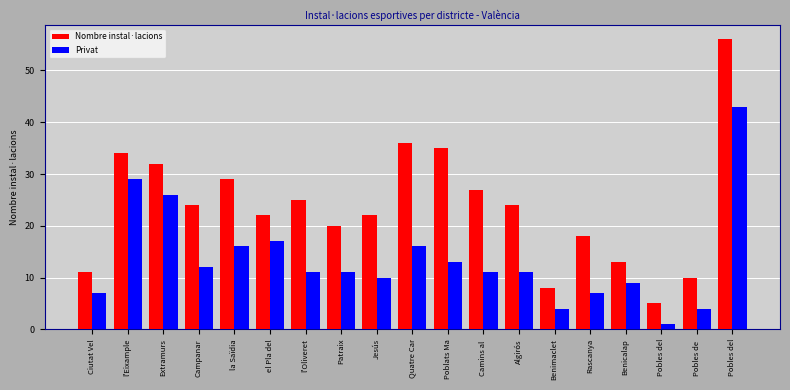

Which category has the lowest value across all series?

Pobles del